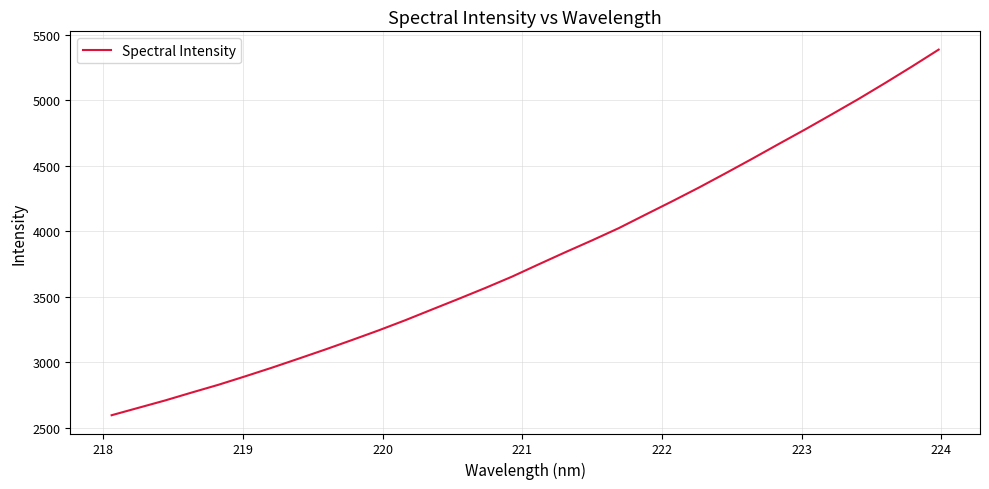

What is the sum of all values?

121718.8